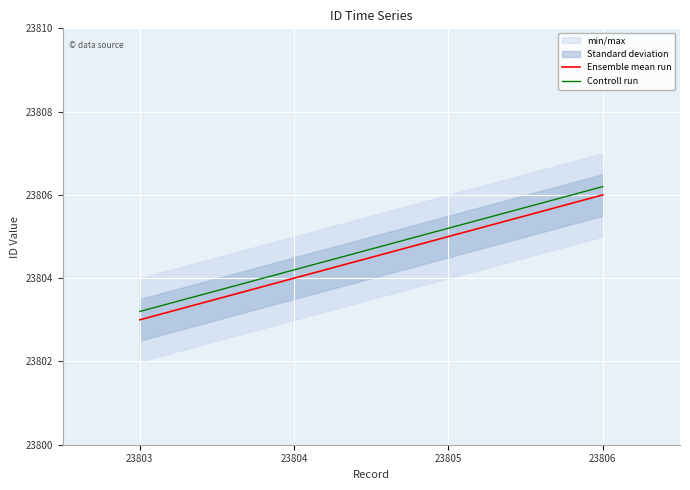

True or false: Controll run and Ensemble mean run cross at least once.

False